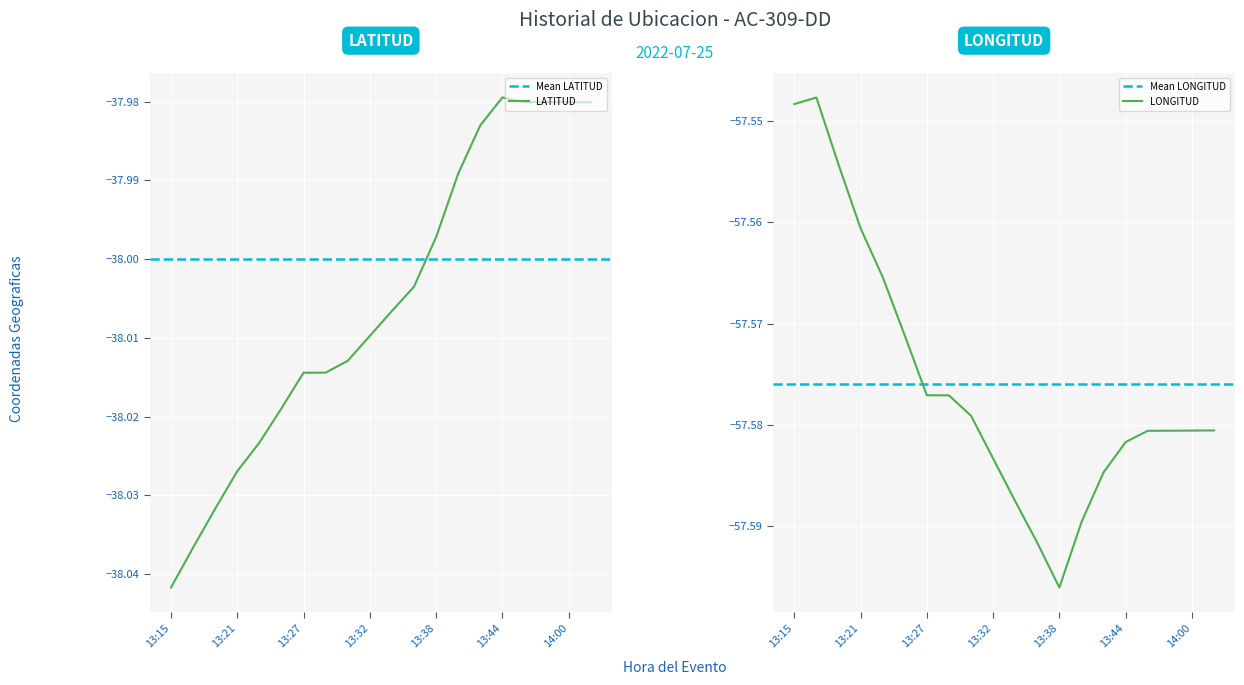

Which label corresponds to the largest value in the chart?

13:44